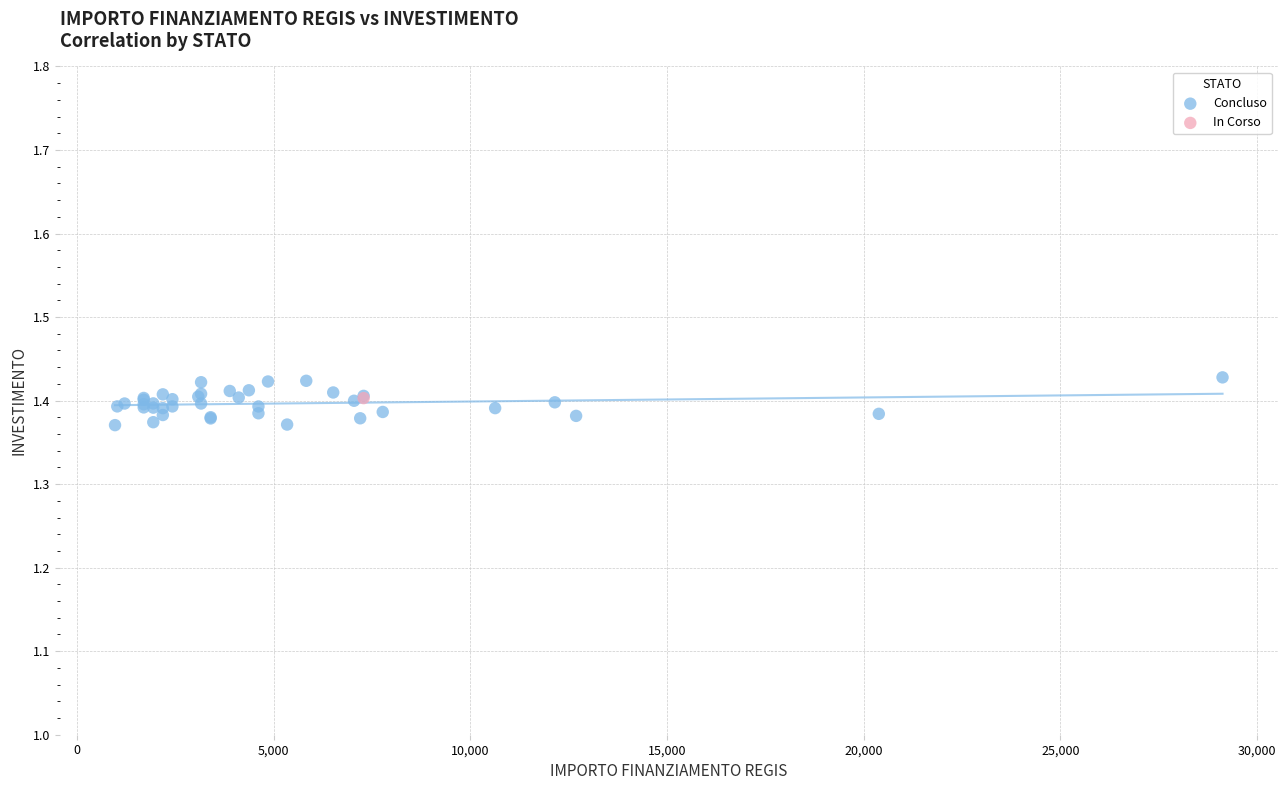

What are all the series names shown in the legend?

Concluso, In Corso